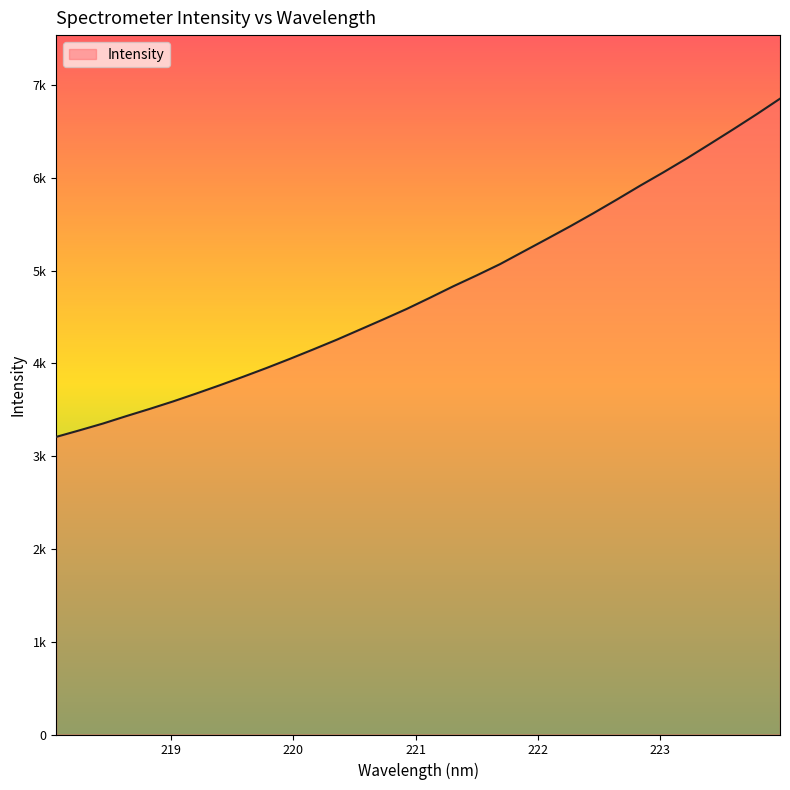

Rank the categories by value from highest to lowest.

223.9802, 223.7895, 223.5987, 223.408, 223.2172, 223.0264, 222.8355, 222.6447, 222.4538, 222.263, 222.0721, 221.8812, 221.6902, 221.4993, 221.3083, 221.1174, 220.9264, 220.7354, 220.5444, 220.3533, 220.1623, 219.9712, 219.7801, 219.589, 219.3979, 219.2067, 219.0156, 218.8244, 218.6332, 218.442, 218.2508, 218.0596